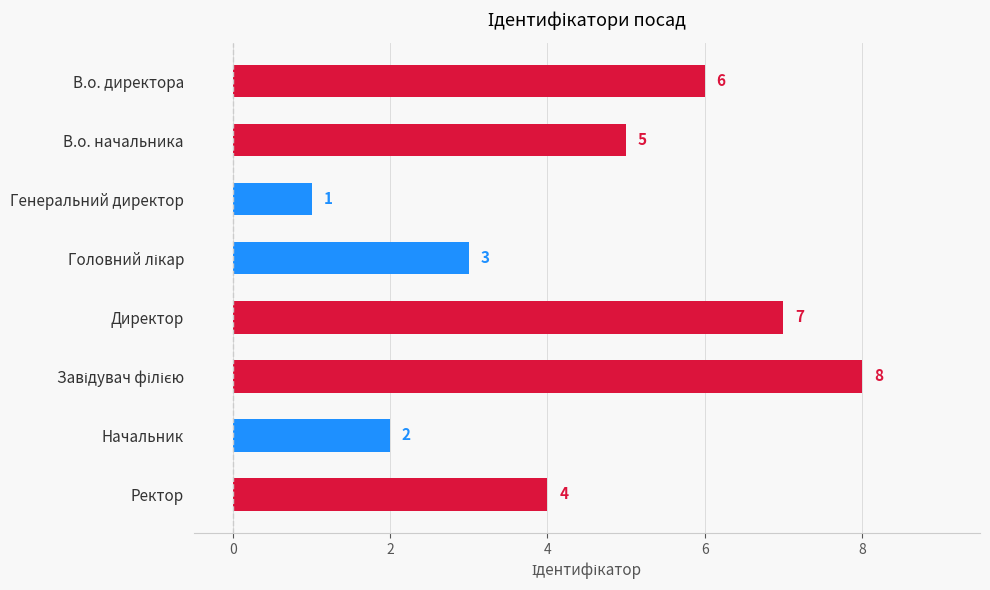

What is the sum of the values at В.о. директора and Директор?

13